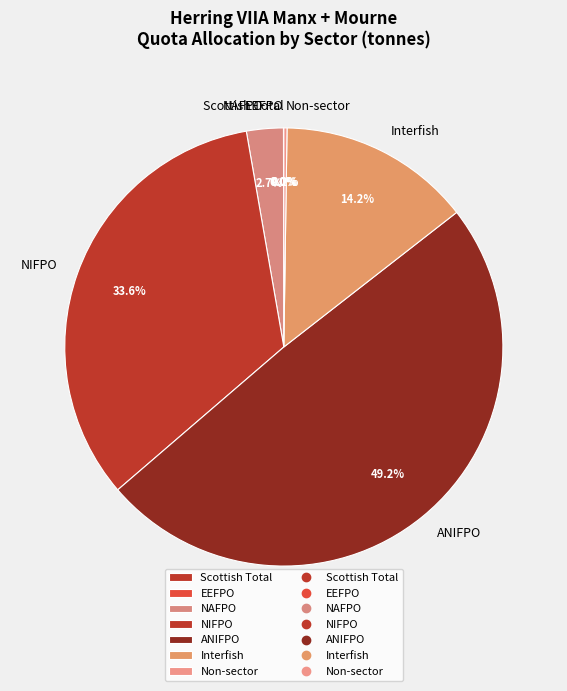

To the nearest percent, what is the difference between the largest and smallest slice percentages?

49%